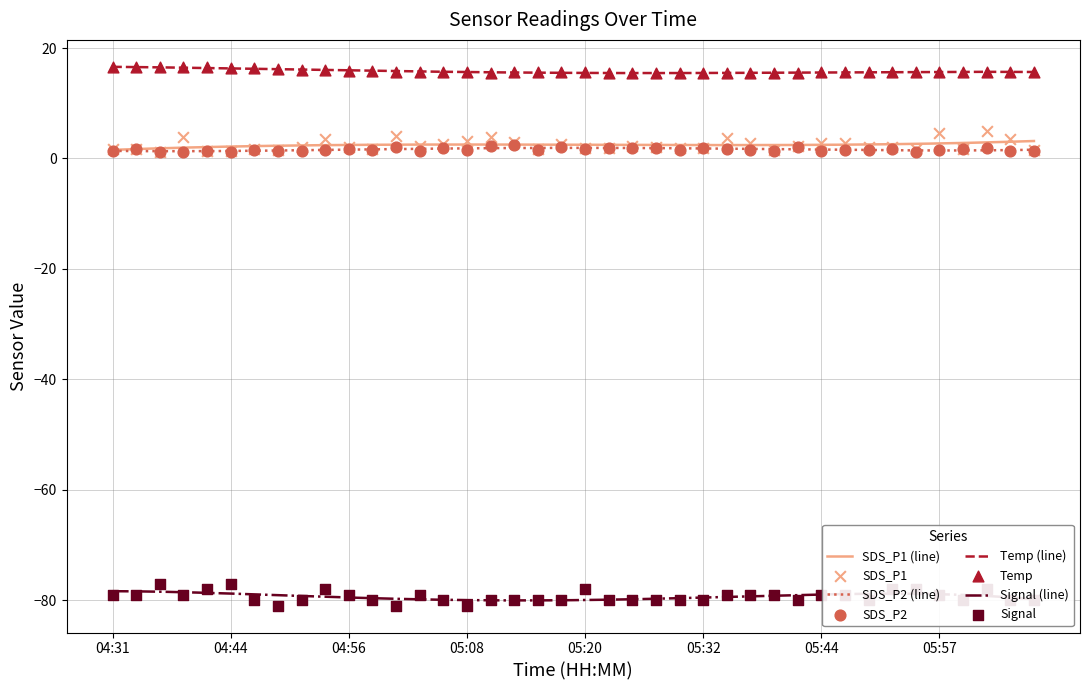

Which series reaches the maximum Y coordinate?

Temp